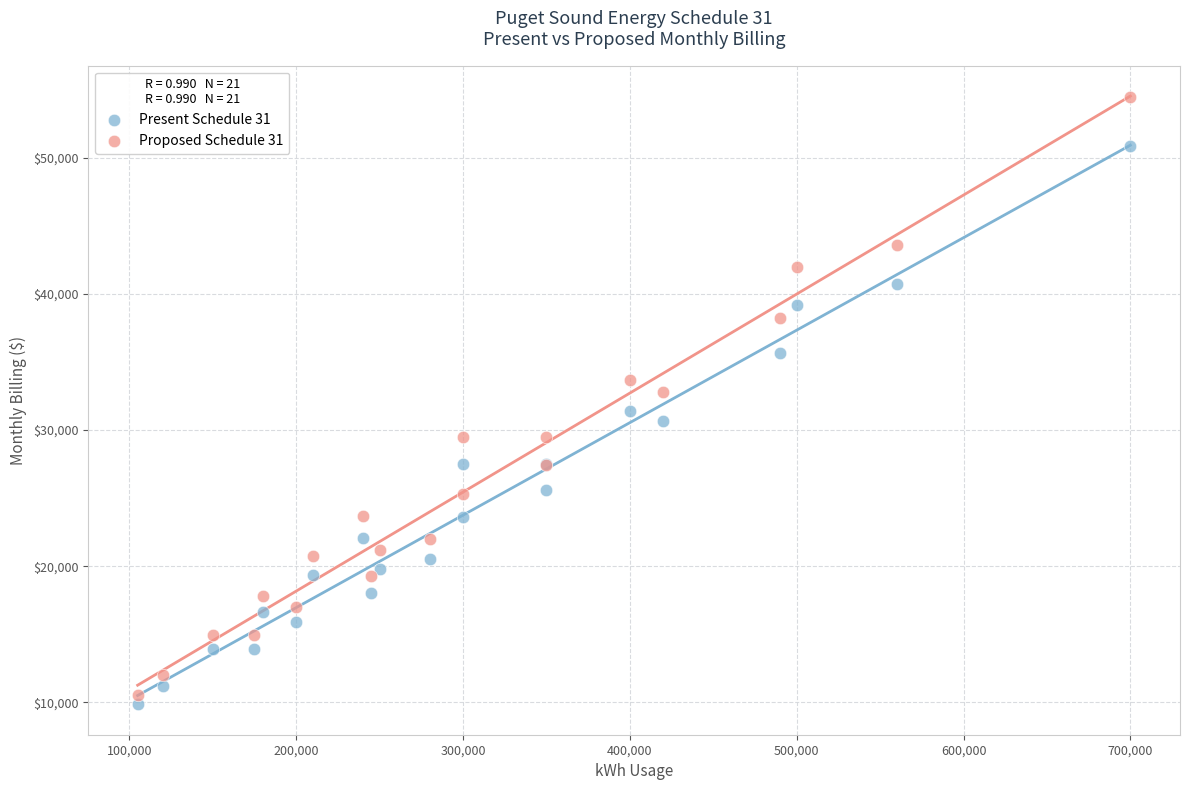

What is the X range (max minus min) for the scatter plot?

595000.0